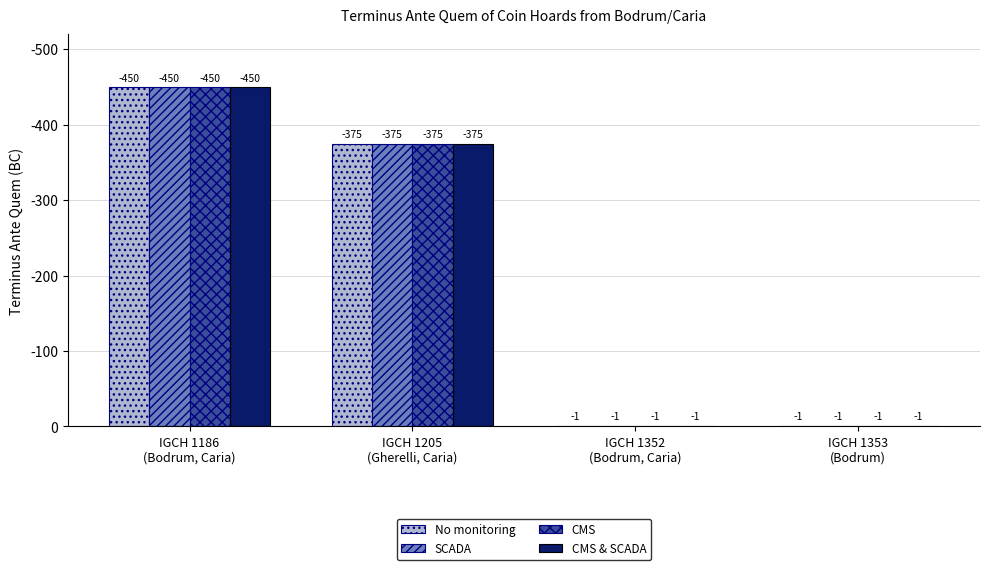

What is the total value across all series at IGCH 1353
(Bodrum)?

4